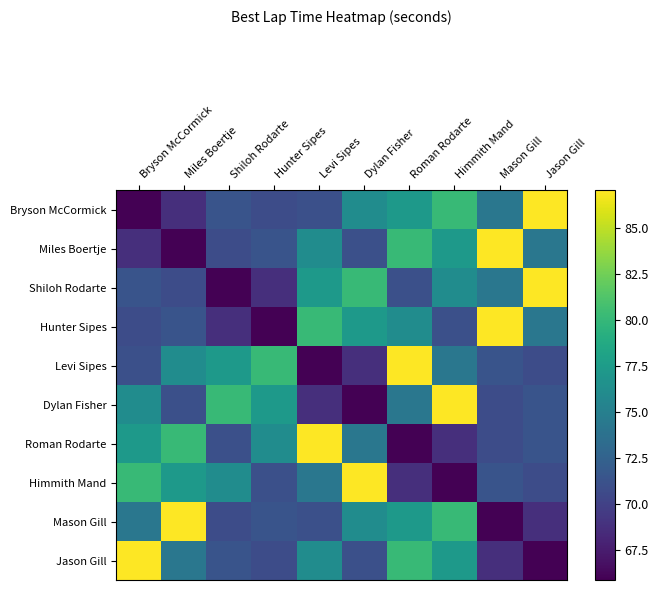

List the series in order of their peak value, highest first.

Bryson McCormick, Miles Boertje, Shiloh Rodarte, Hunter Sipes, Levi Sipes, Dylan Fisher, Roman Rodarte, Himmith Mand, Mason Gill, Jason Gill